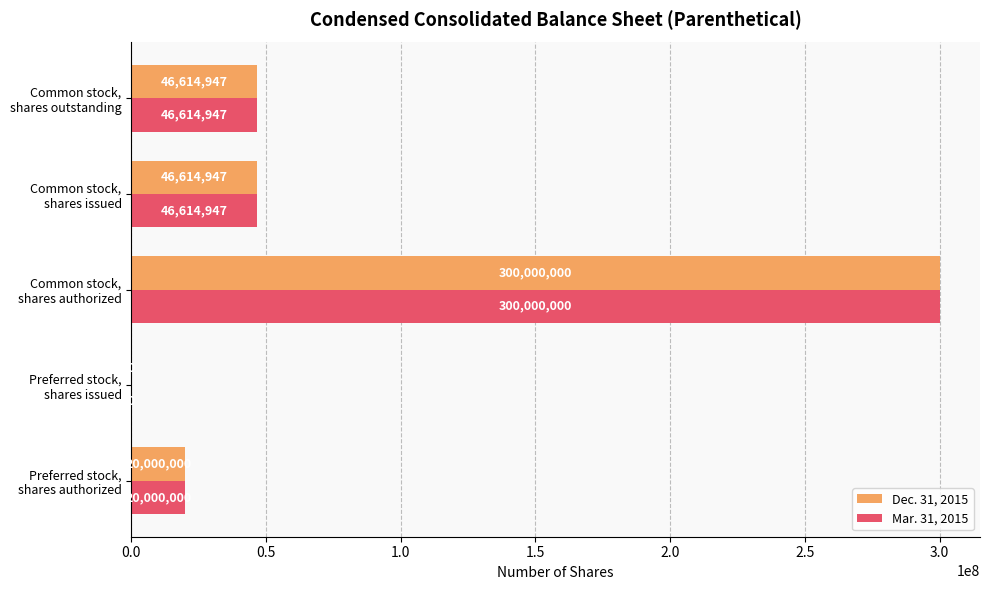

What is the maximum value for Dec. 31, 2015?

300000000